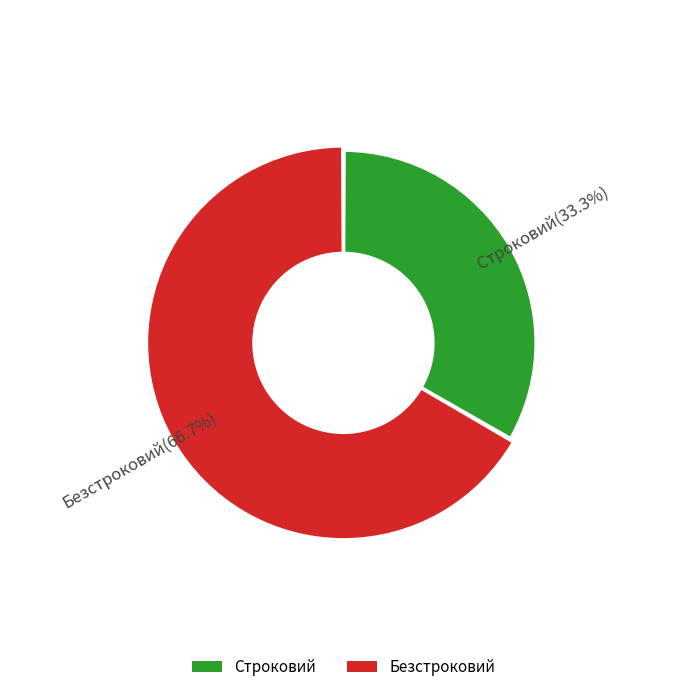

What percentage is the Безстроковий slice, to the nearest percent?

67%